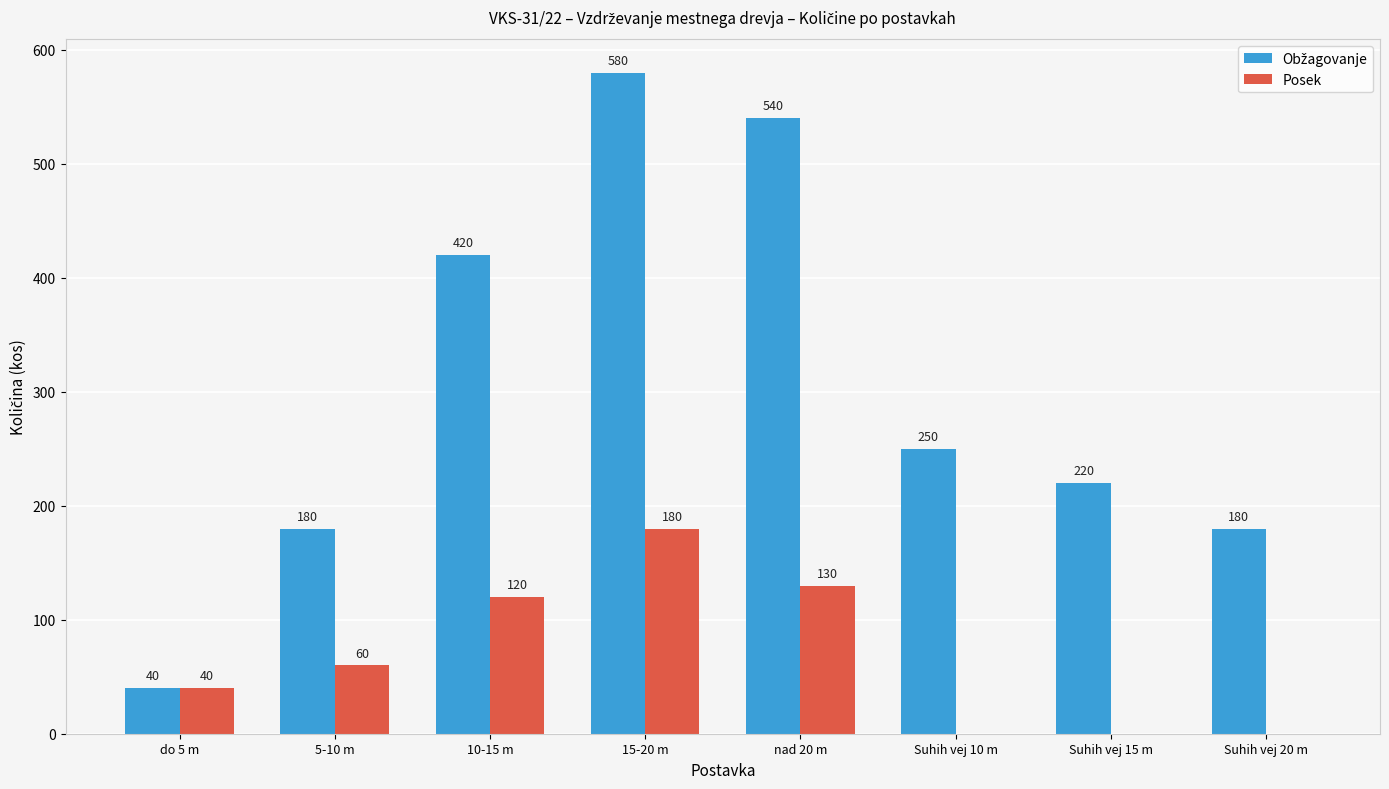

Read the Posek value at 5-10 m.

60